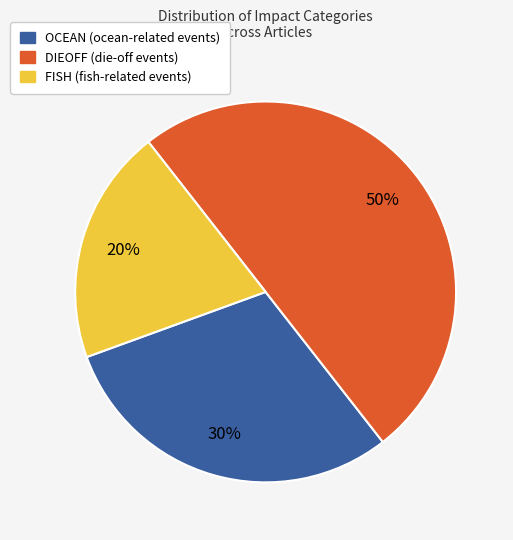

To the nearest percent, what is the difference between the largest and smallest slice percentages?

30%